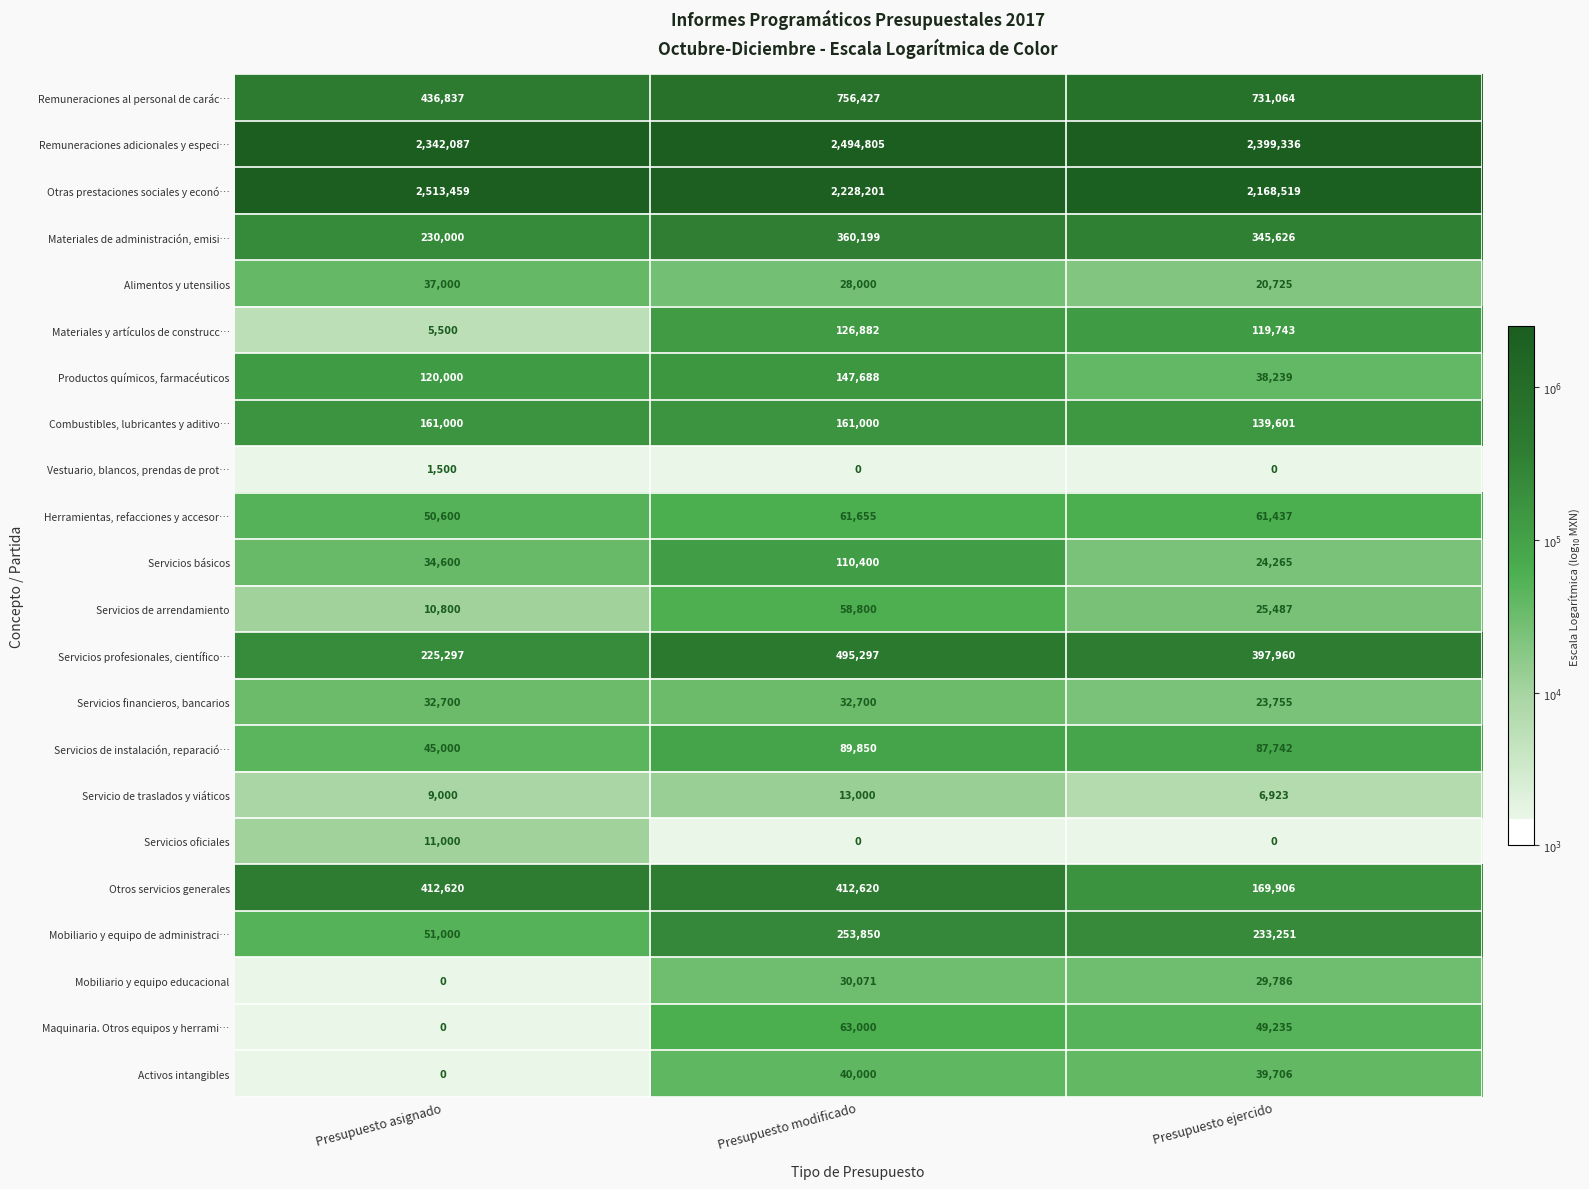

What is the difference between the maximum and minimum values in the Servicios oficiales series?

11000